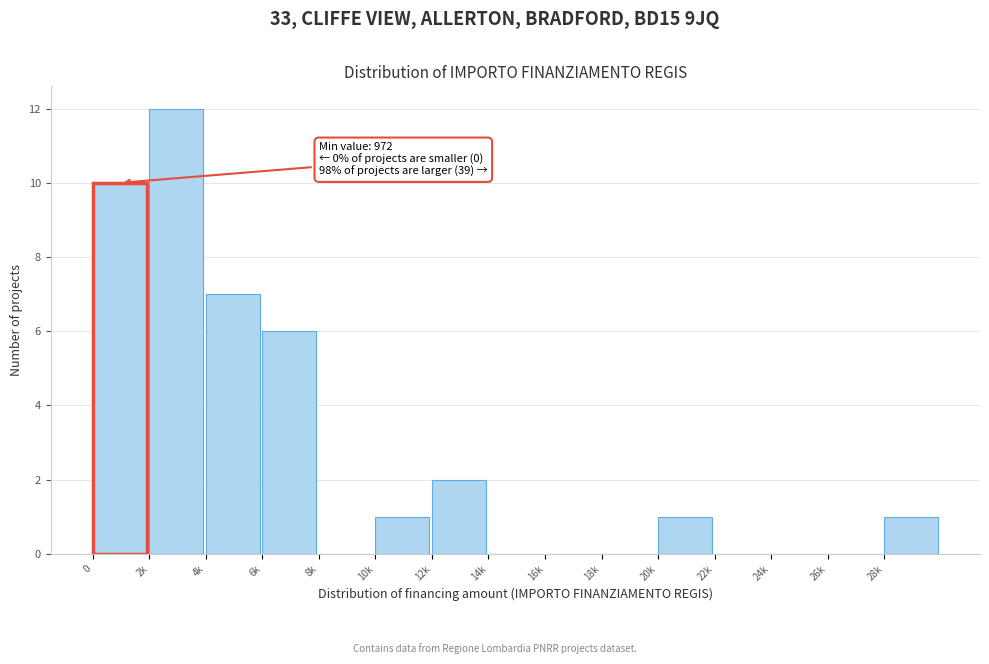

Reading left to right, extract all data points from this chart.

0=10	2k=12	4k=7	6k=6	8k=0	10k=1	12k=2	14k=0	16k=0	18k=0	20k=1	22k=0	24k=0	26k=0	28k=1